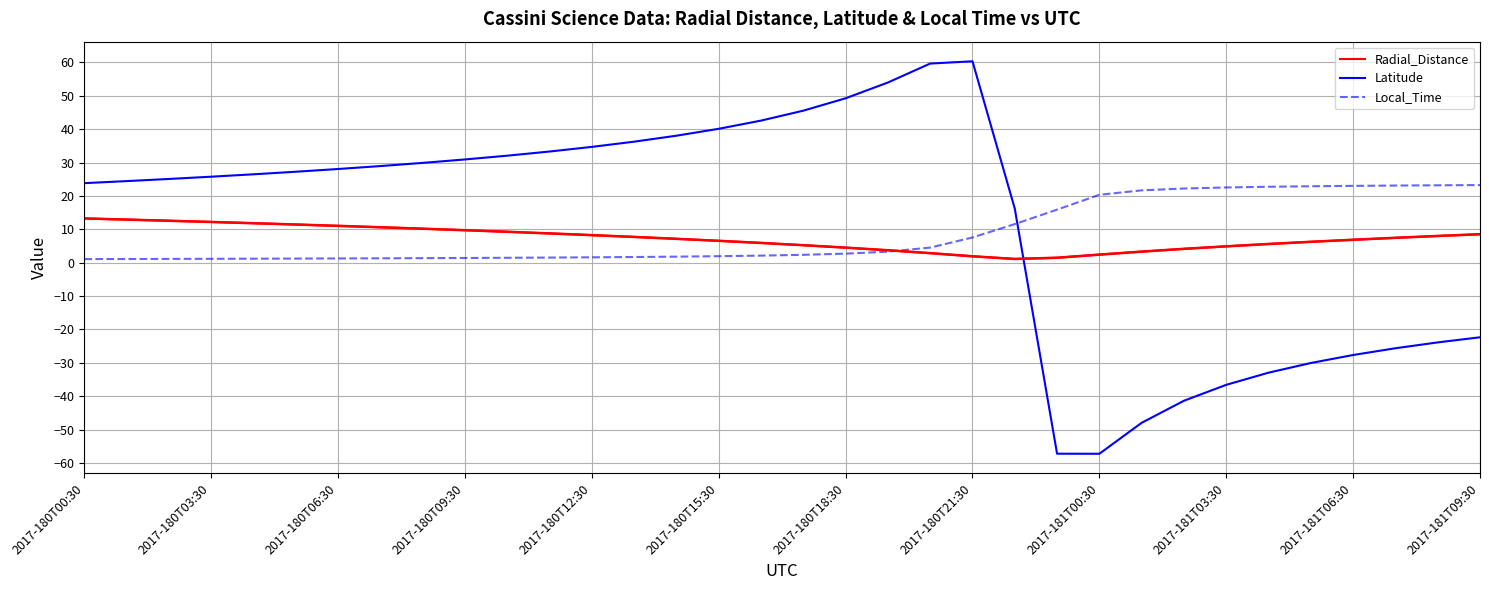

True or false: Latitude and Radial_Distance cross at least once.

True